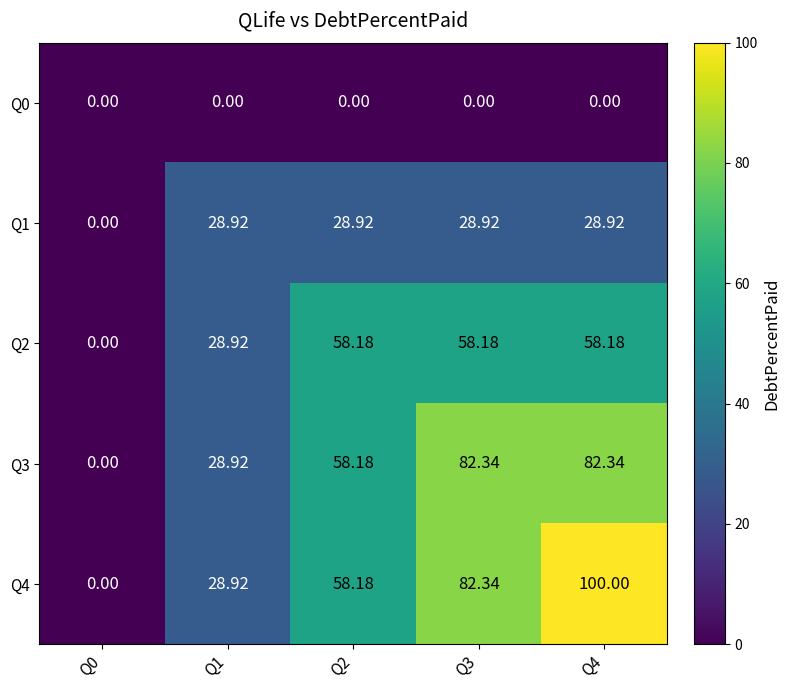

Is the value of Q4 at Q4 greater than the value of Q2 at Q2?

Yes